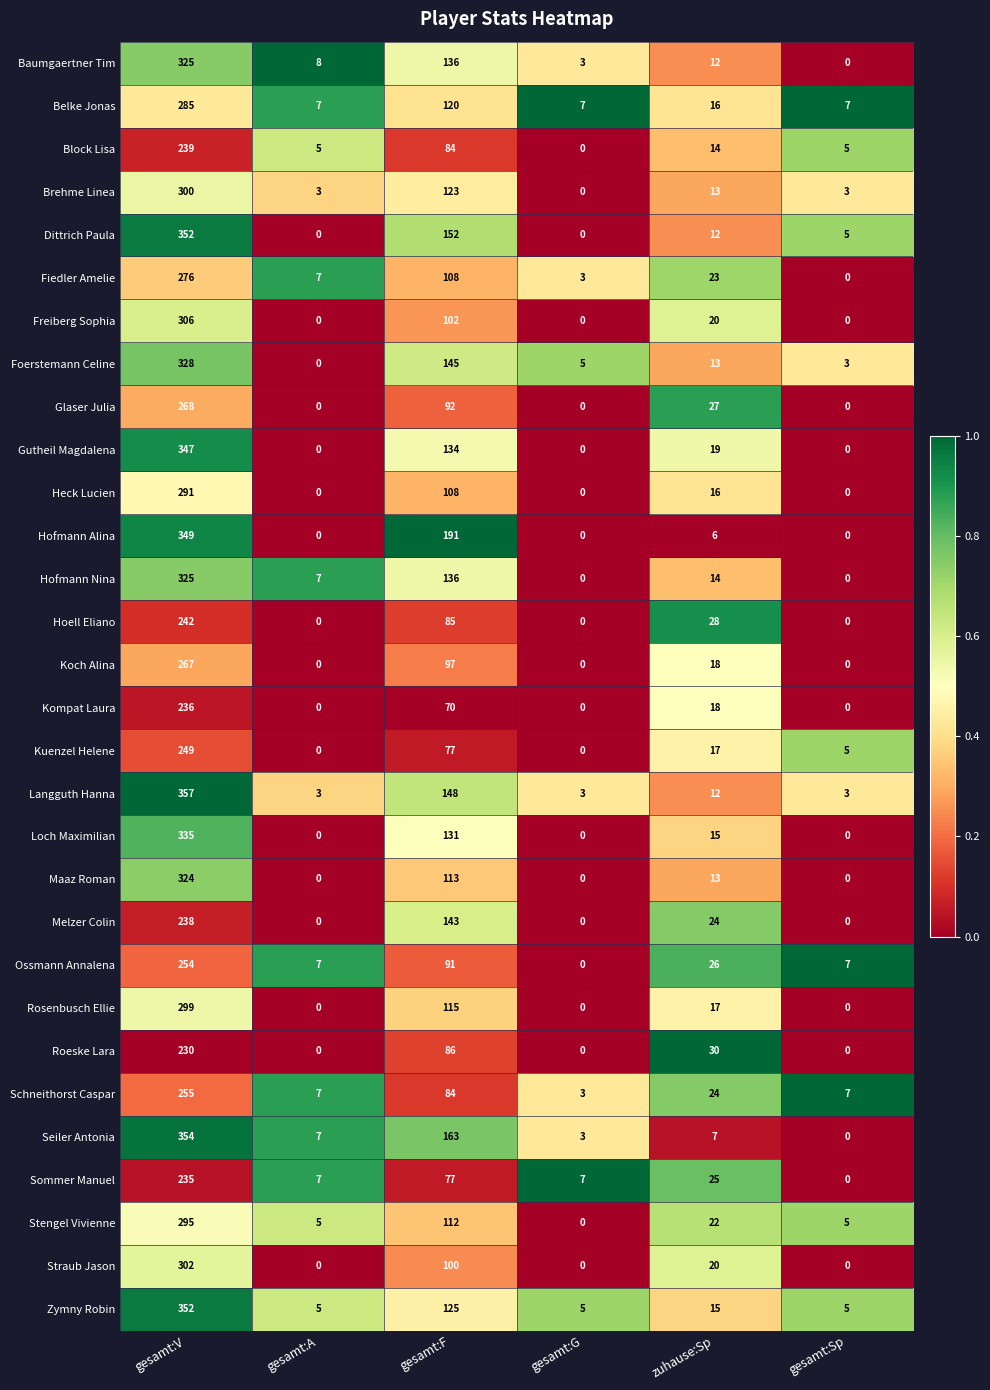

What is the highest value of the Straub Jason series?

302